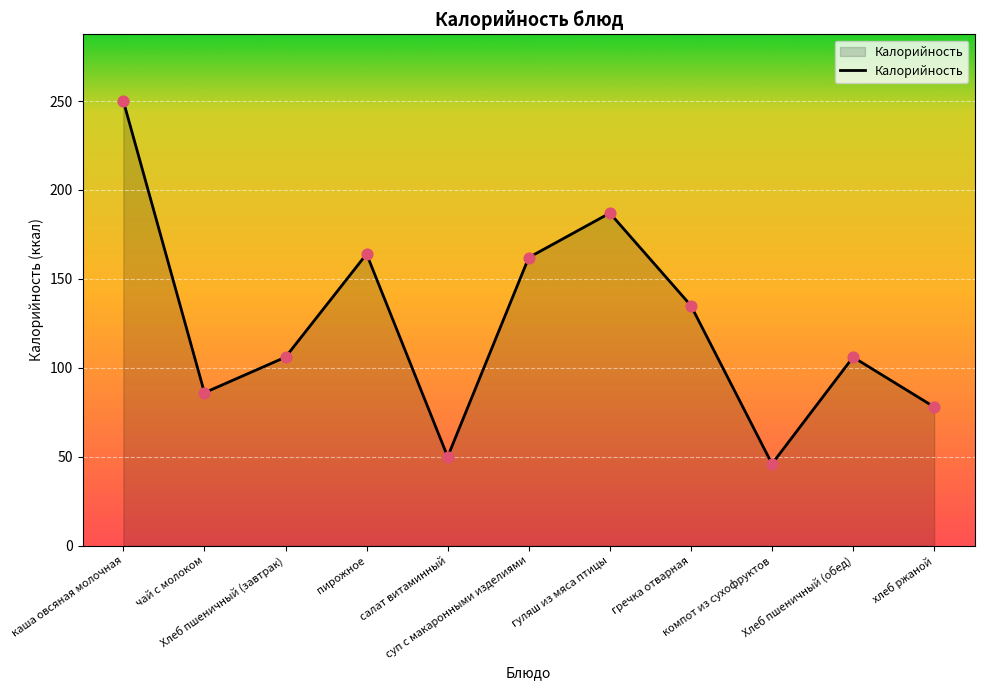

What is the ratio of the value at хлеб ржаной to the value at суп с макаронными изделиями?

0.5